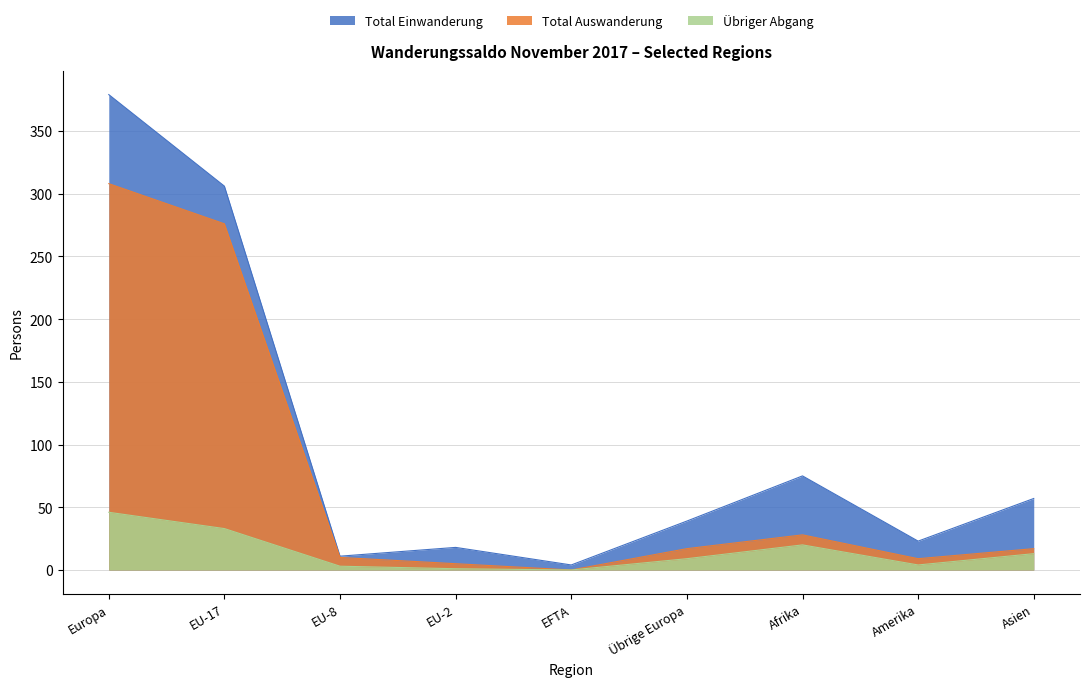

Where is the first local minimum for Total Einwanderung?

EU-8